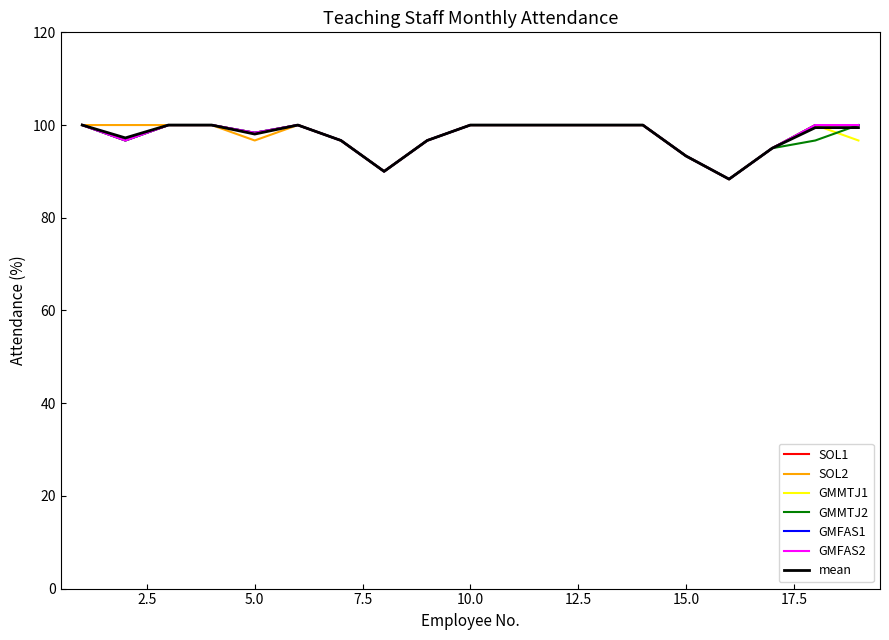

What is the smallest value displayed?

88.3